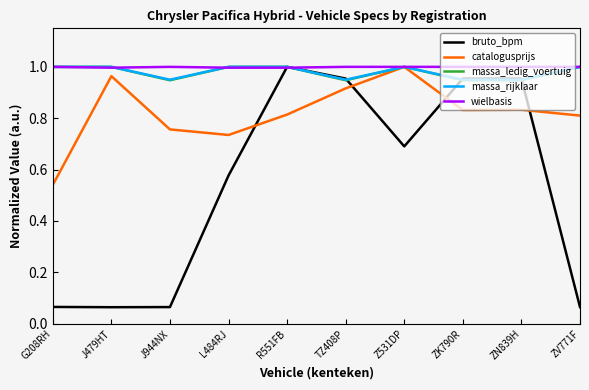

What is the total value across all series at G208RH?

3.6